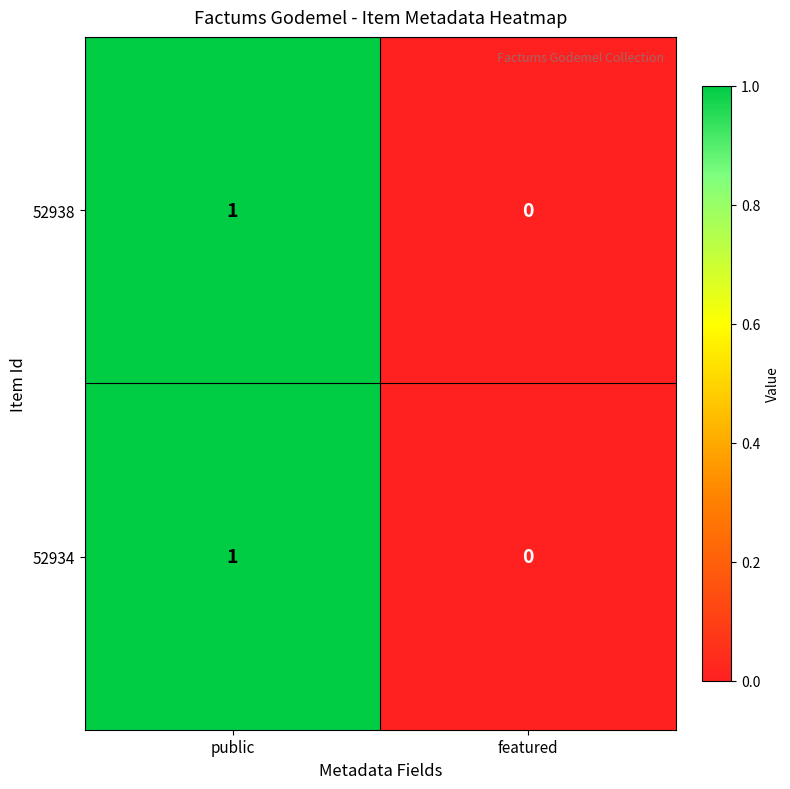

Where is 52934 nearest to the value 0?

featured